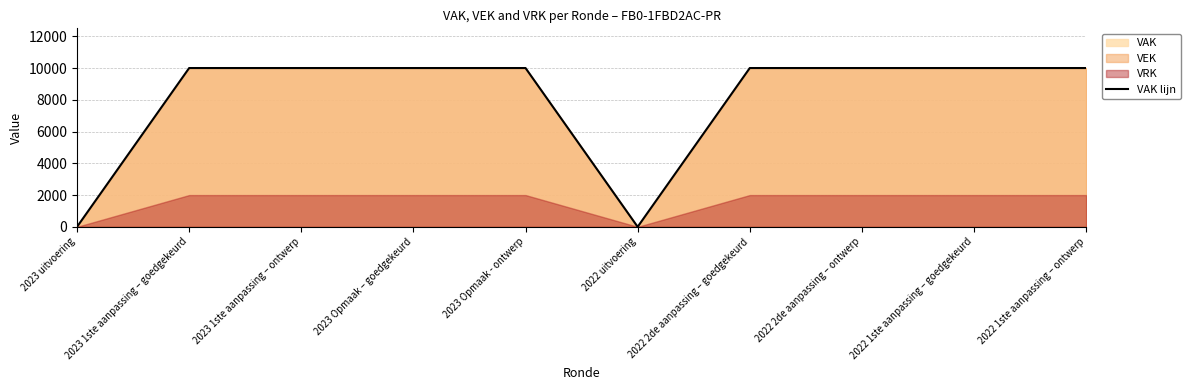

What is the difference between the second highest and minimum values?

10000